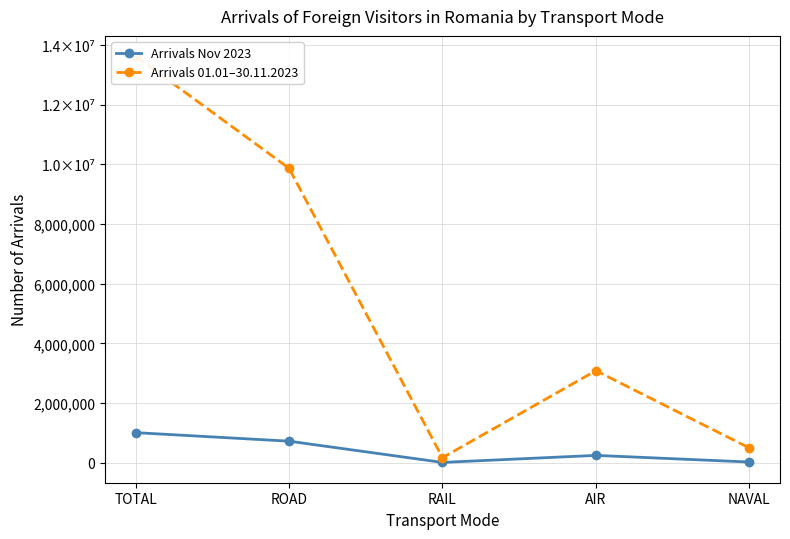

Which series changed the most between TOTAL and ROAD?

Arrivals 01.01–30.11.2023